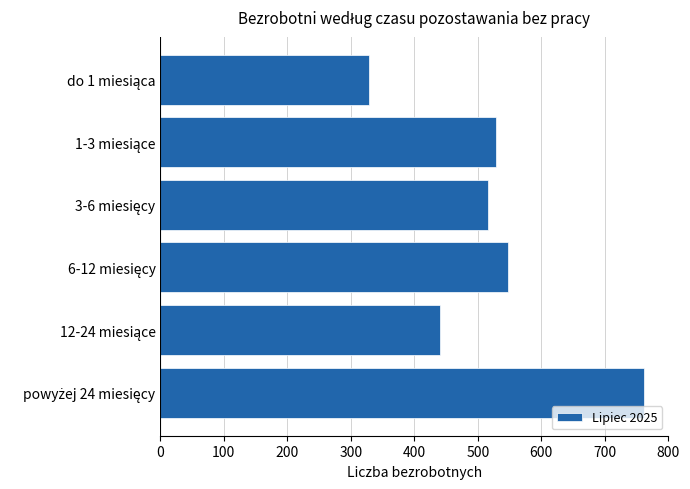

What is the minimum value shown in the chart?

328